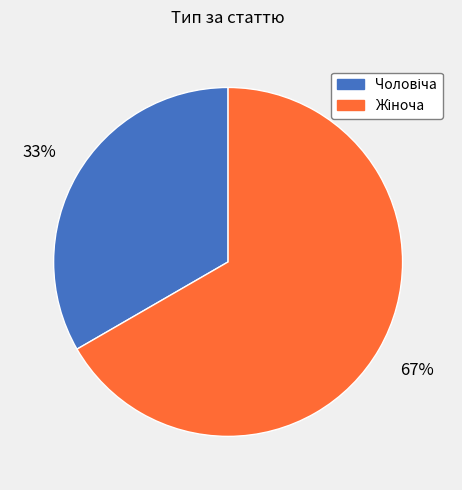

To the nearest percent, what is the average slice percentage?

50%